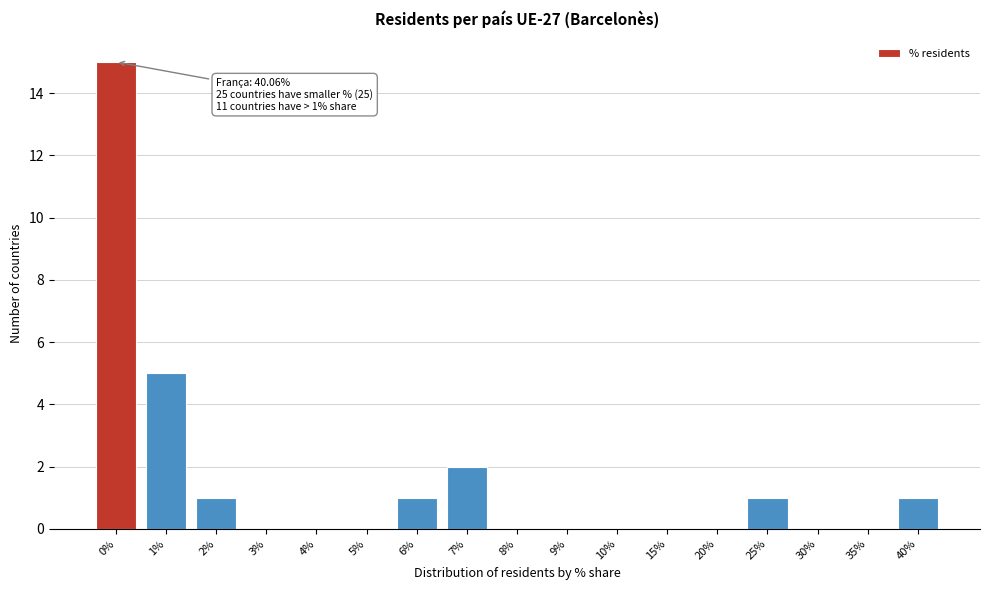

Reading left to right, extract all data points from this chart.

0%=15	1%=5	2%=1	3%=0	4%=0	5%=0	6%=1	7%=2	8%=0	9%=0	10%=0	15%=0	20%=0	25%=1	30%=0	35%=0	40%=1